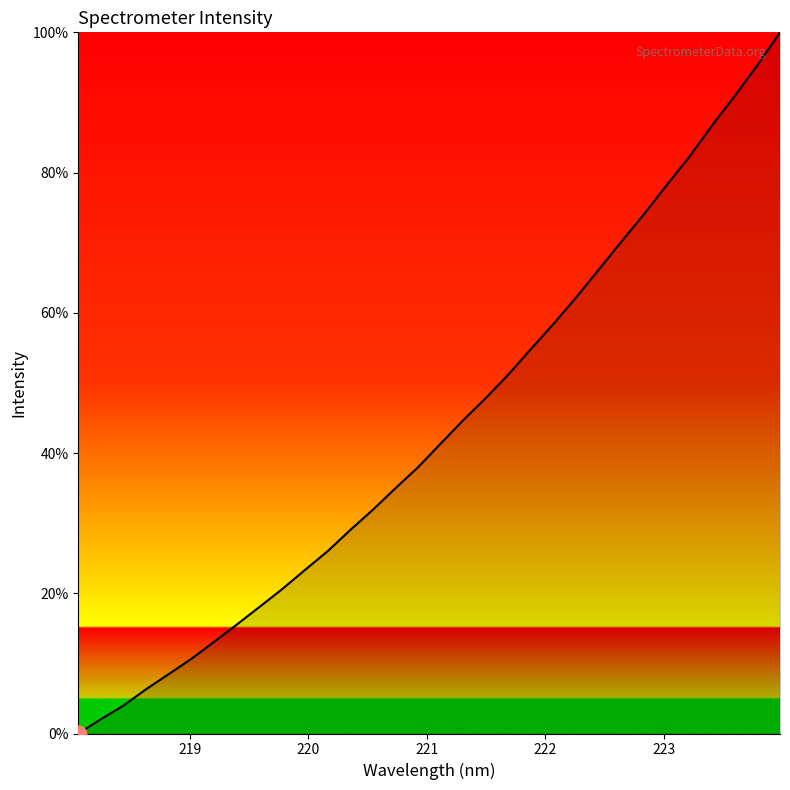

What is the greatest value displayed?

100.0